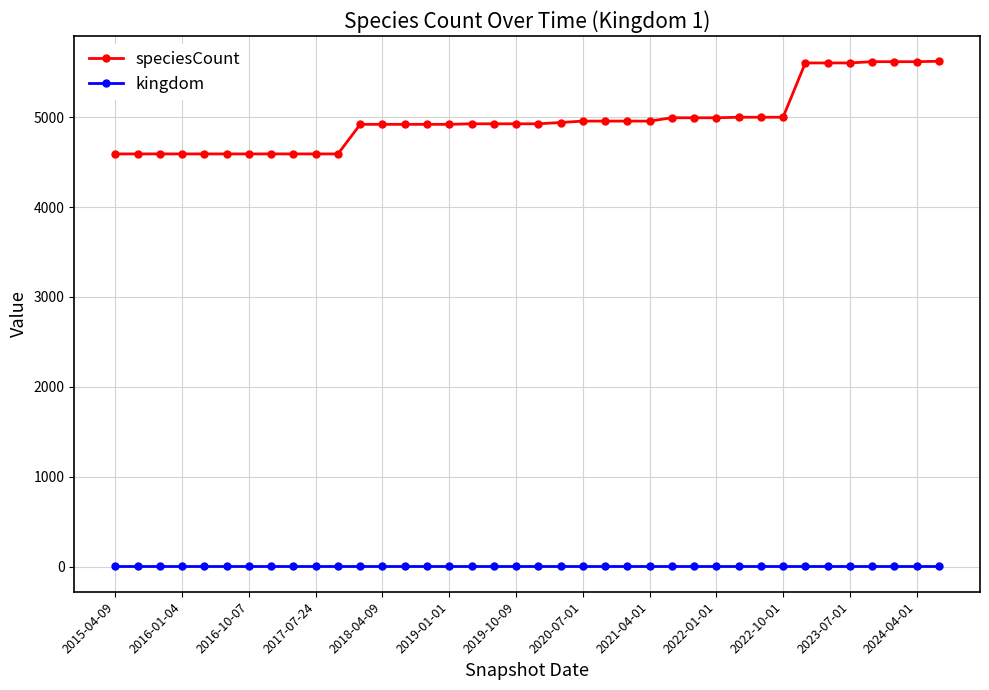

What is the average value of the kingdom series?

1